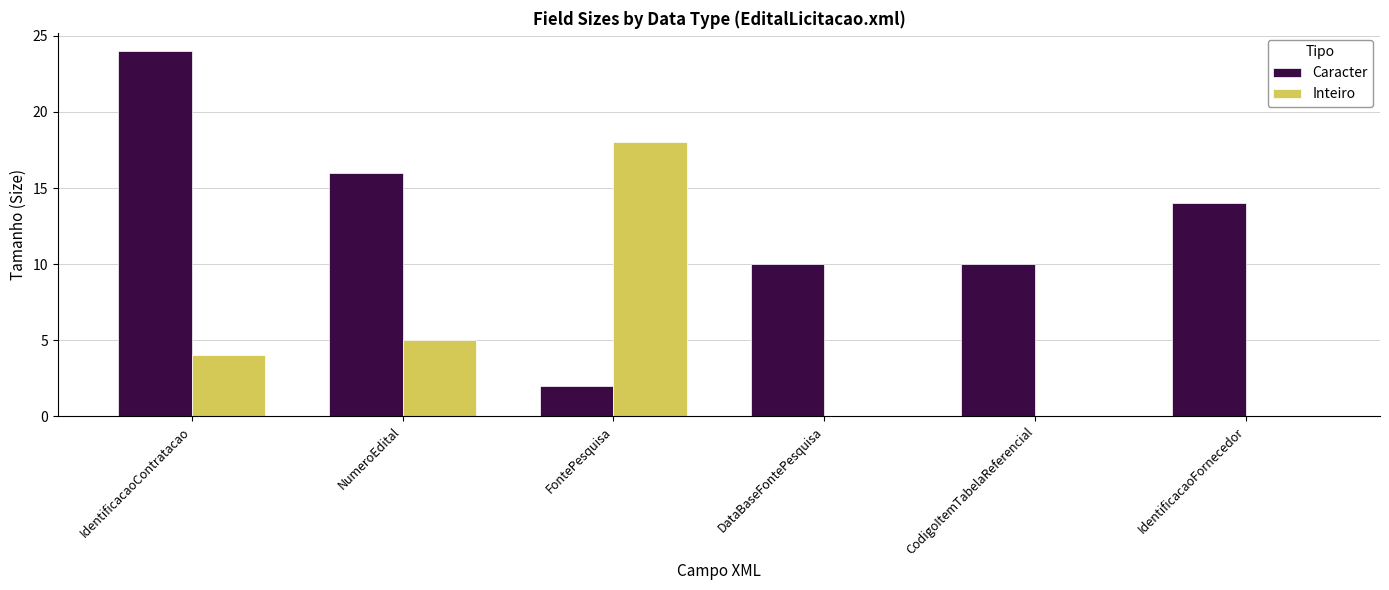

The Inteiro series shows -10 at CodigoItemTabelaReferencial. True or false?

False